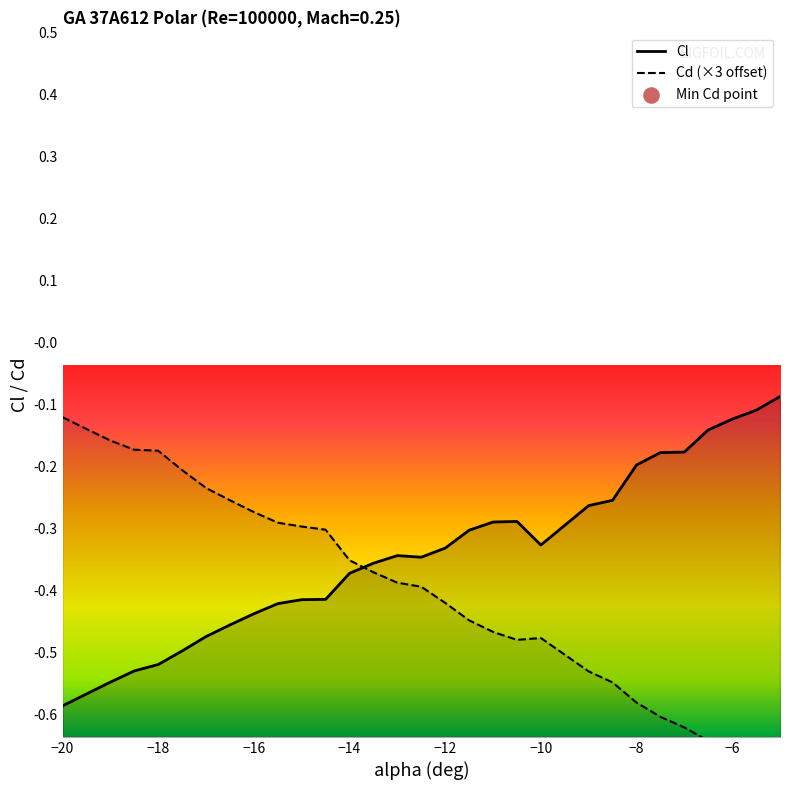

Which series has the widest spread of Y values?

Cd (×3 offset)